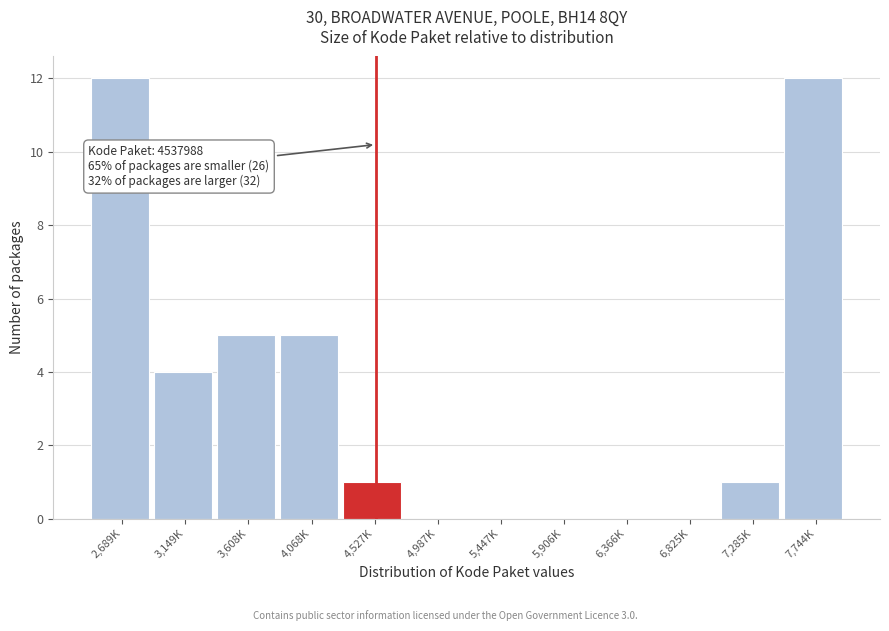

Reading left to right, what are all the values shown in this chart?

2,689K=12	3,149K=4	3,608K=5	4,068K=5	4,527K=1	4,987K=0	5,447K=0	5,906K=0	6,366K=0	6,825K=0	7,285K=1	7,744K=12